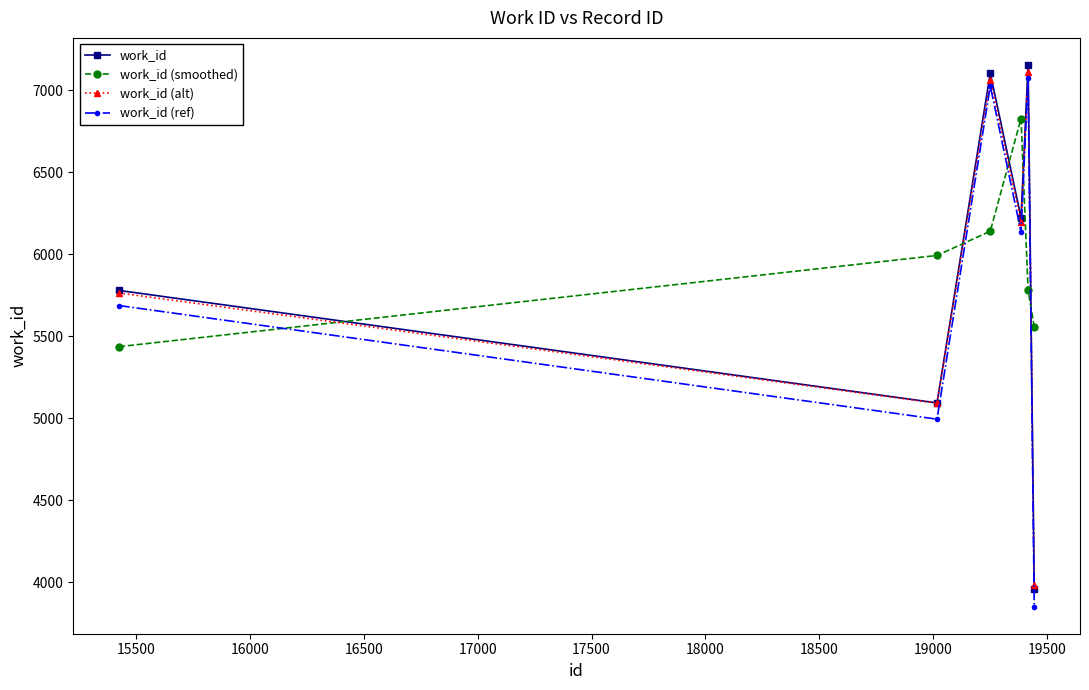

Reading right to left, transcribe all the data shown in this chart.

work_id: 3962.0	7155.0	6224.0	7106.0	5094.0	5780.0
work_id (smoothed): 5558.5	5780.3	6828.3	6141.3	5993.3	5437.0
work_id (alt): 3982.8	7111.9	6199.5	7063.9	5092.1	5764.4
work_id (ref): 3851.6	7076.6	6136.2	7027.1	4994.9	5687.8